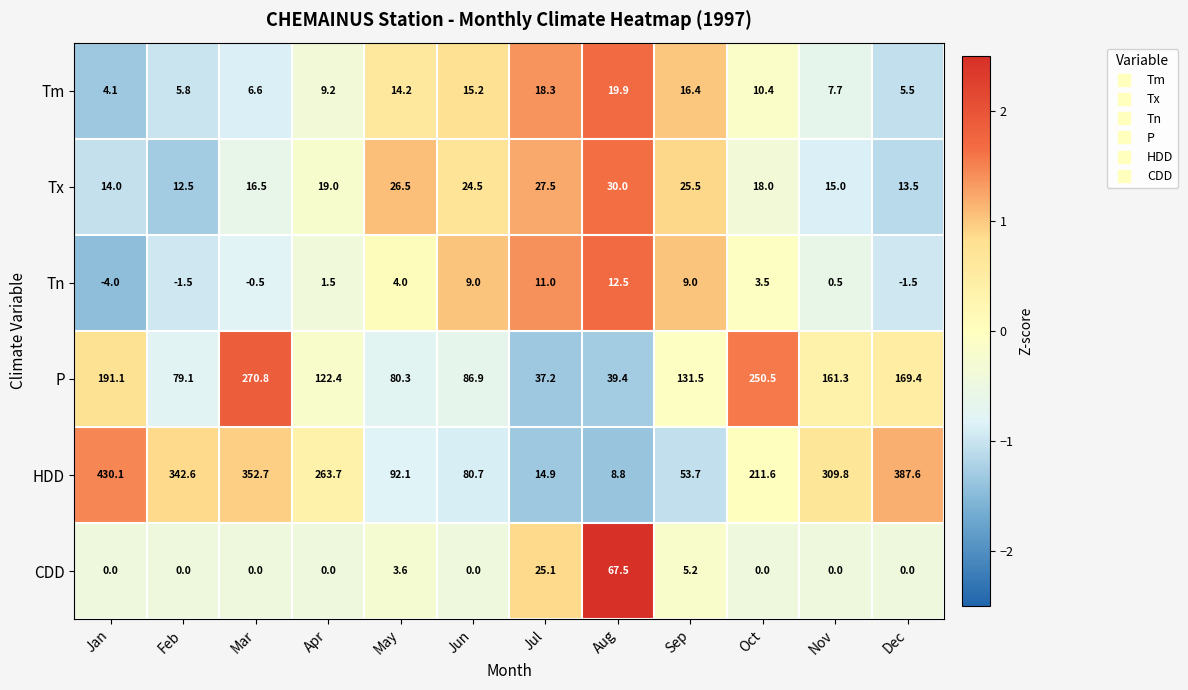

Which series has the largest range (max minus min)?

HDD